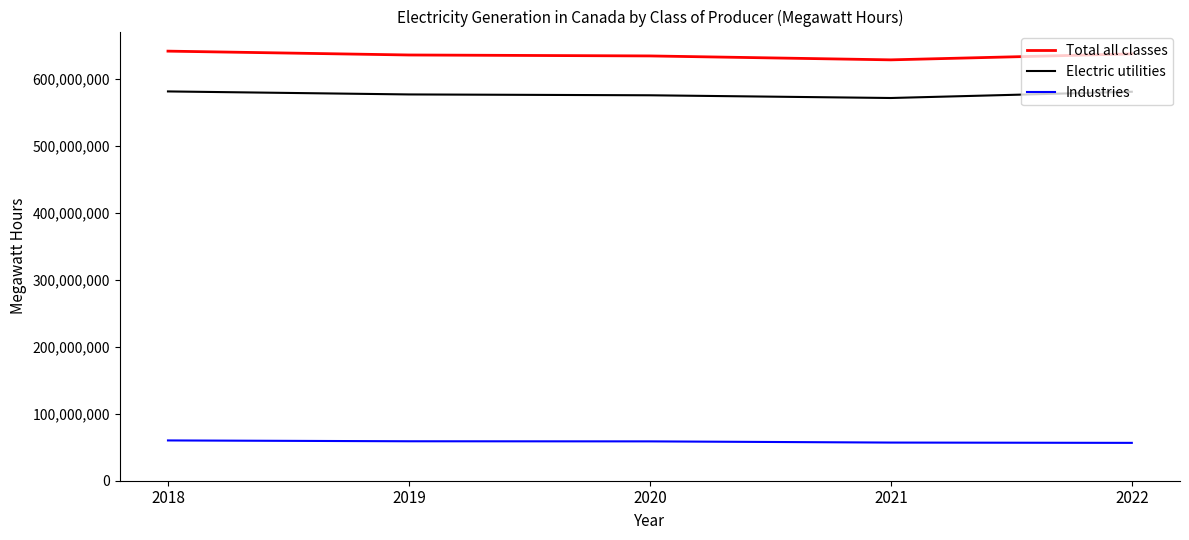

The value of Industries at 2018 is 60122311. True or false?

True